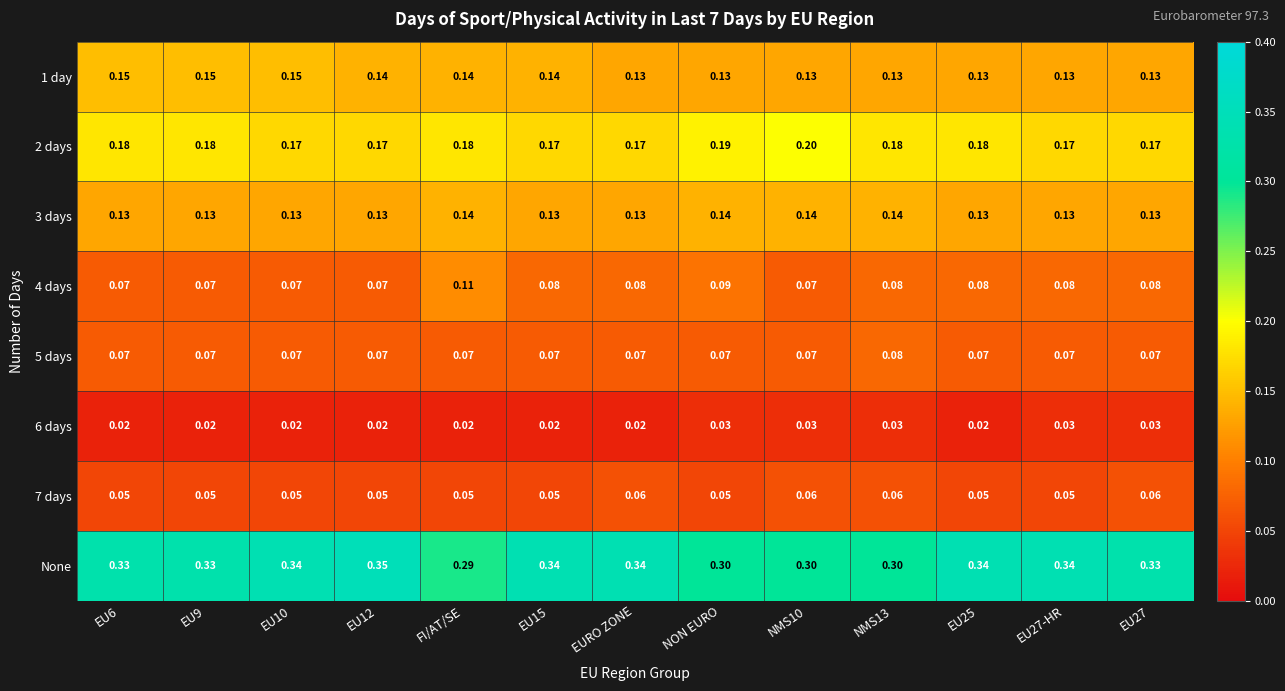

Which series has the largest total across all categories?

None